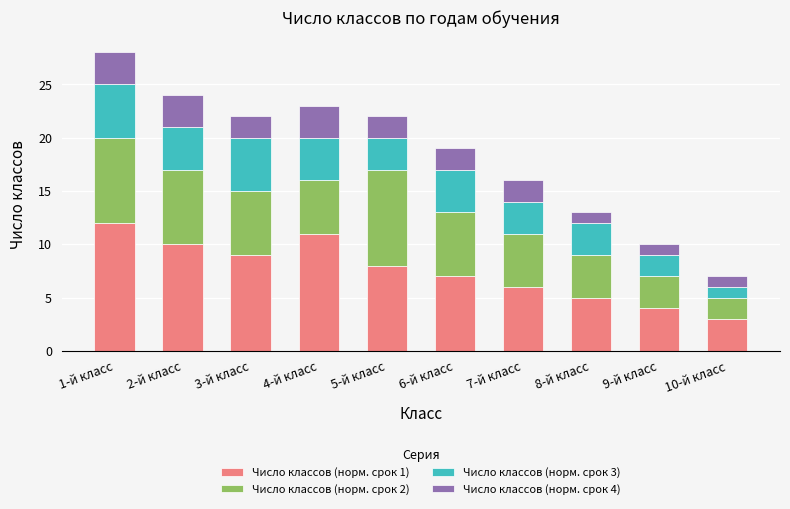

The value of Число классов (норм. срок 1) at 7-й класс is 6. True or false?

True